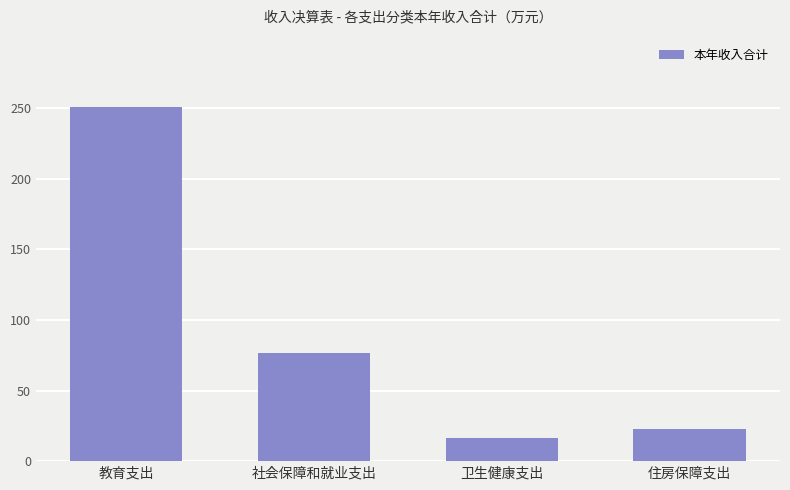

How many data points are less than 76?

2